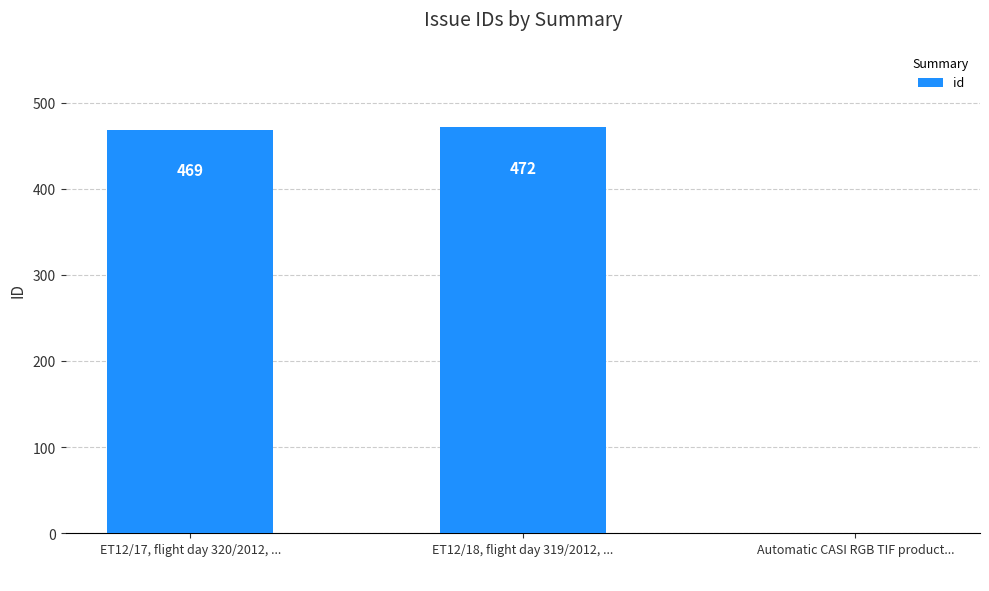

How many categories are shown in the chart?

3